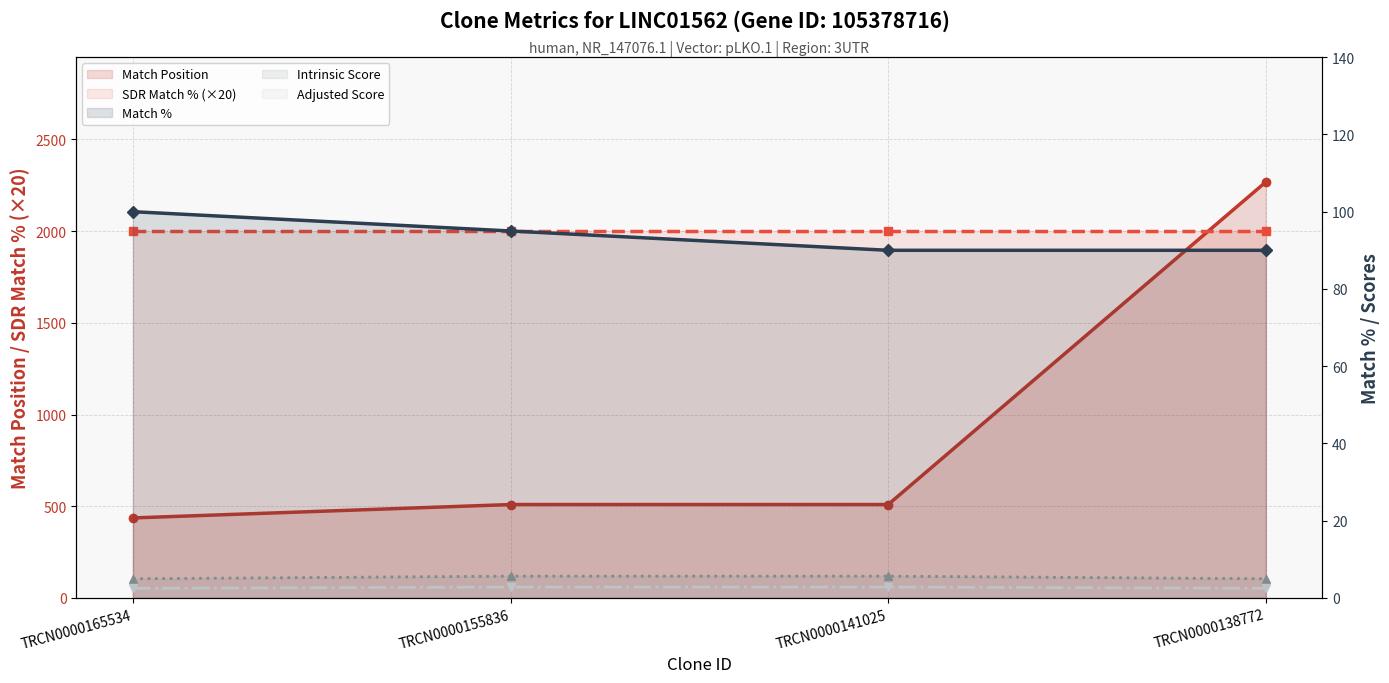

Reading left to right, what are all the values shown in this chart?

Match Position: TRCN0000165534=436.0	TRCN0000155836=509.0	TRCN0000141025=509.0	TRCN0000138772=2268.0
SDR Match % (×20): TRCN0000165534=2000.0	TRCN0000155836=2000.0	TRCN0000141025=2000.0	TRCN0000138772=2000.0
Match %: TRCN0000165534=100.0	TRCN0000155836=95.0	TRCN0000141025=90.0	TRCN0000138772=90.0
Intrinsic Score: TRCN0000165534=5.0	TRCN0000155836=5.6	TRCN0000141025=5.6	TRCN0000138772=5.0
Adjusted Score: TRCN0000165534=2.5	TRCN0000155836=2.8	TRCN0000141025=2.8	TRCN0000138772=2.5